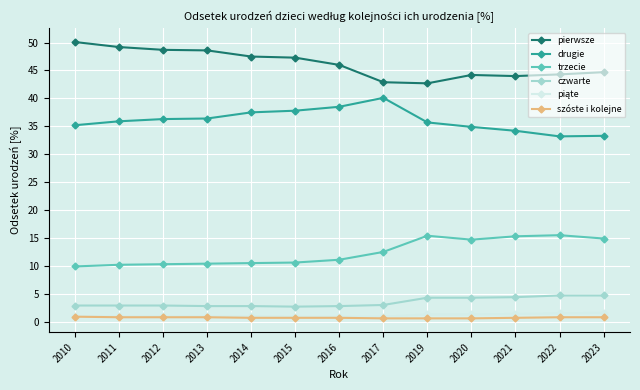

In trzecie, how many points are lower than both neighbors (excluding endpoints)?

1